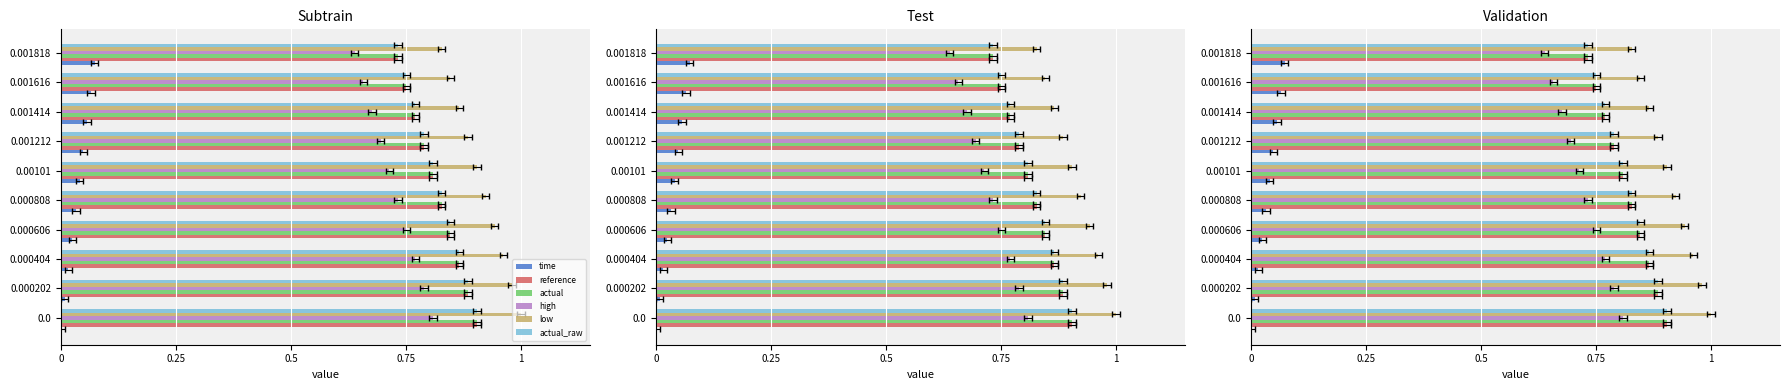

What is the total value across all series at 0.000606?

4.3